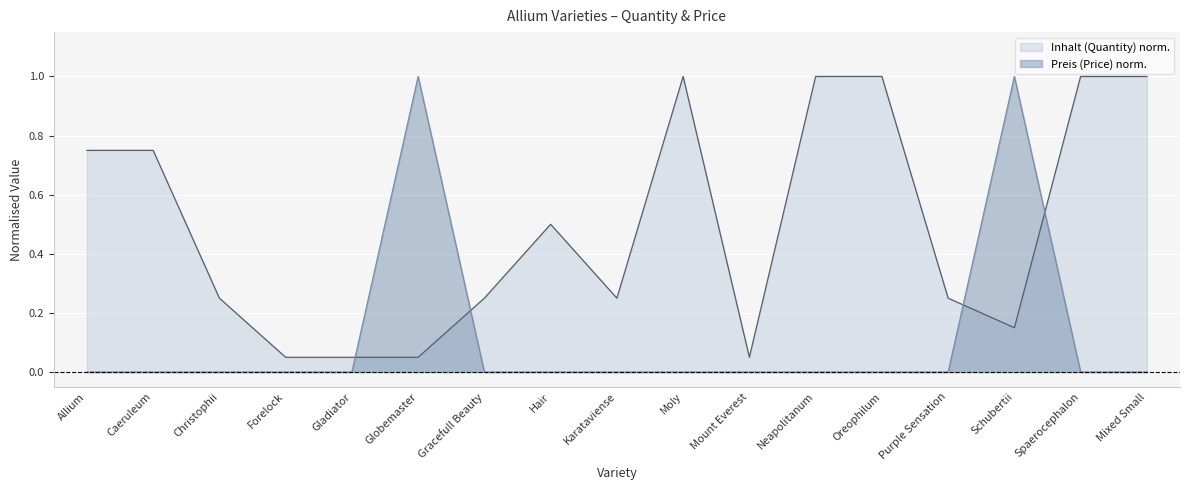

What is the difference between the highest and lowest values at Allium?

0.8